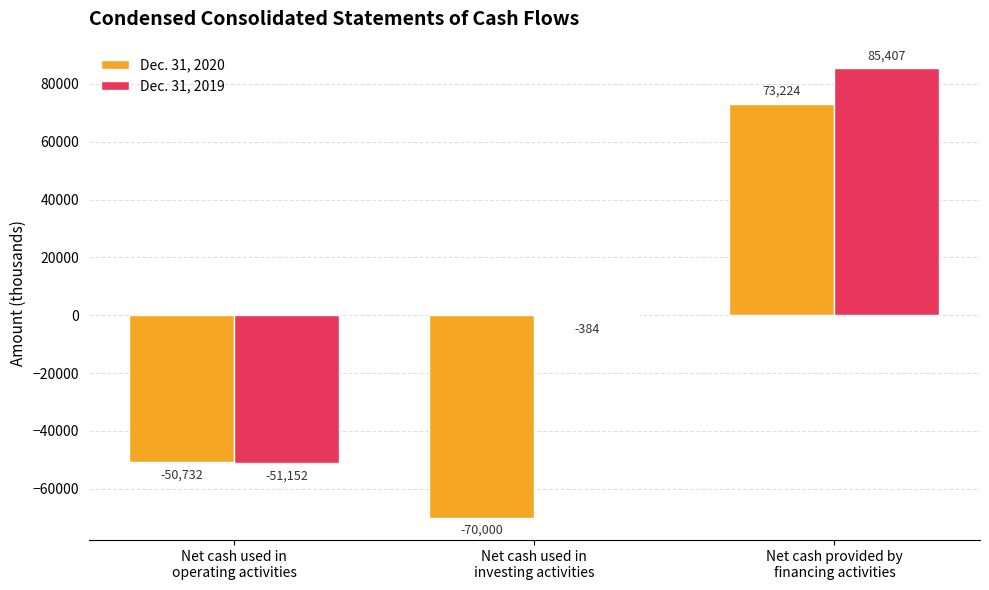

At which label does Dec. 31, 2019 first exceed -384?

Net cash provided by
financing activities